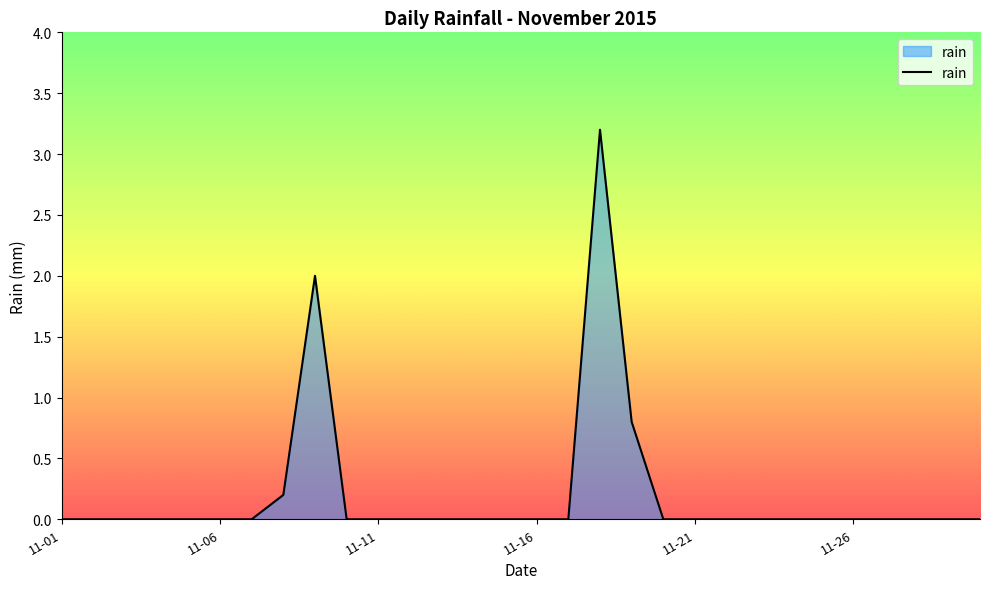

What is the difference between the maximum and minimum values?

3.2